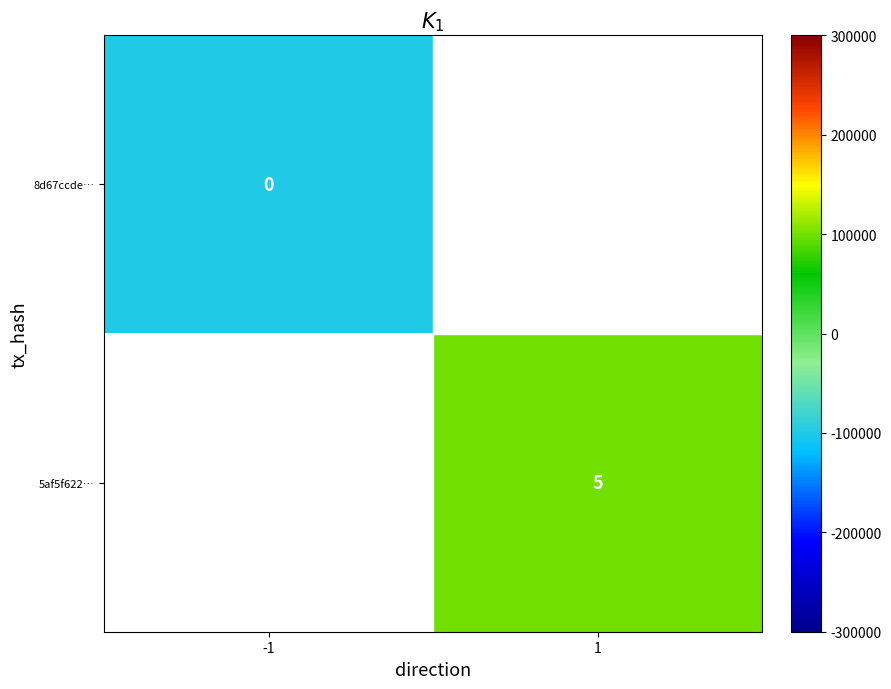

Is it true that 5af5f622… equals 7 at 1?

False